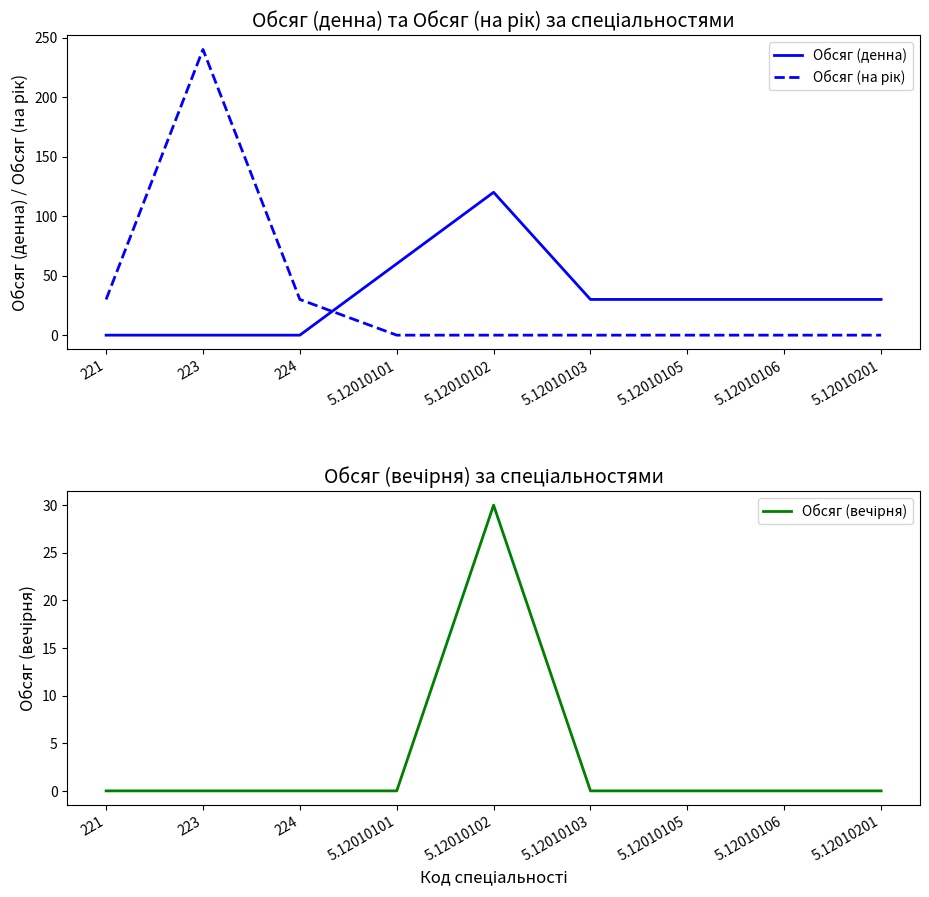

Rank the series by their maximum value, from lowest to highest.

Обсяг (вечірня), Обсяг (денна), Обсяг (на рік)